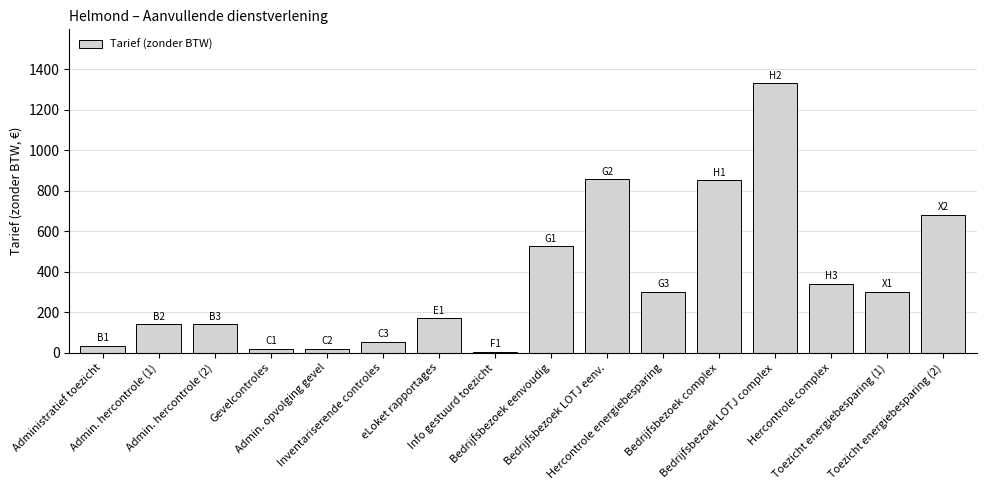

How many values are below 300?

8